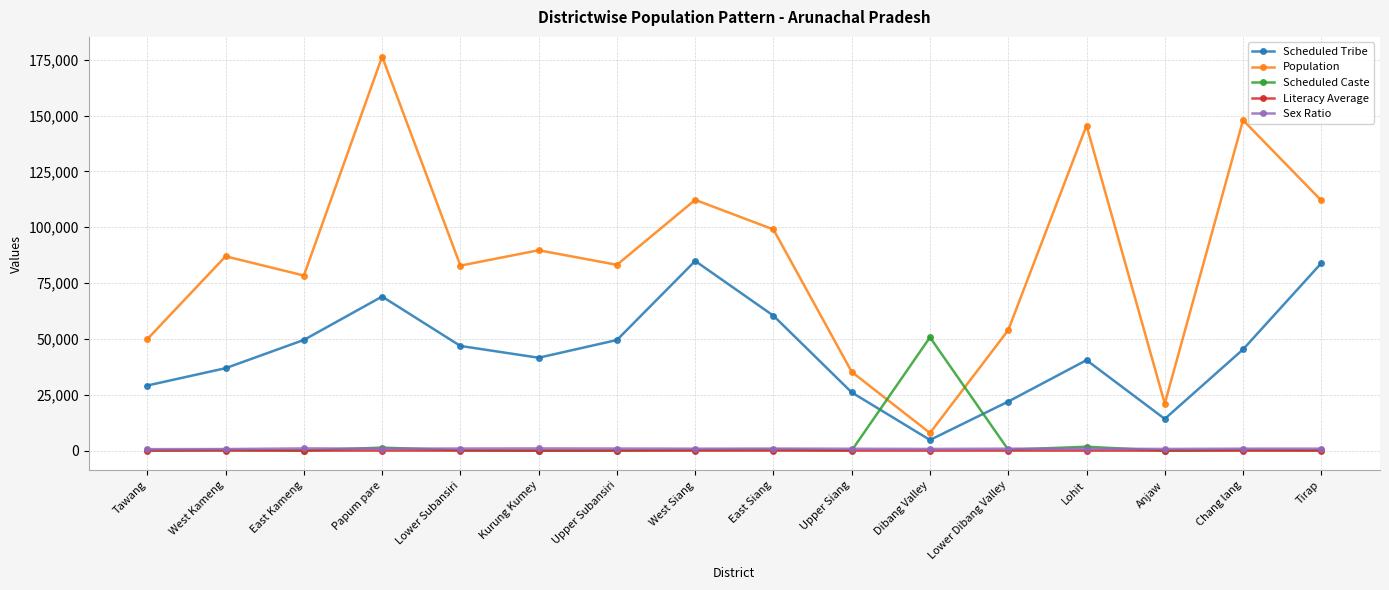

What are all the series names shown in the legend?

Scheduled Tribe, Population, Scheduled Caste, Literacy Average, Sex Ratio